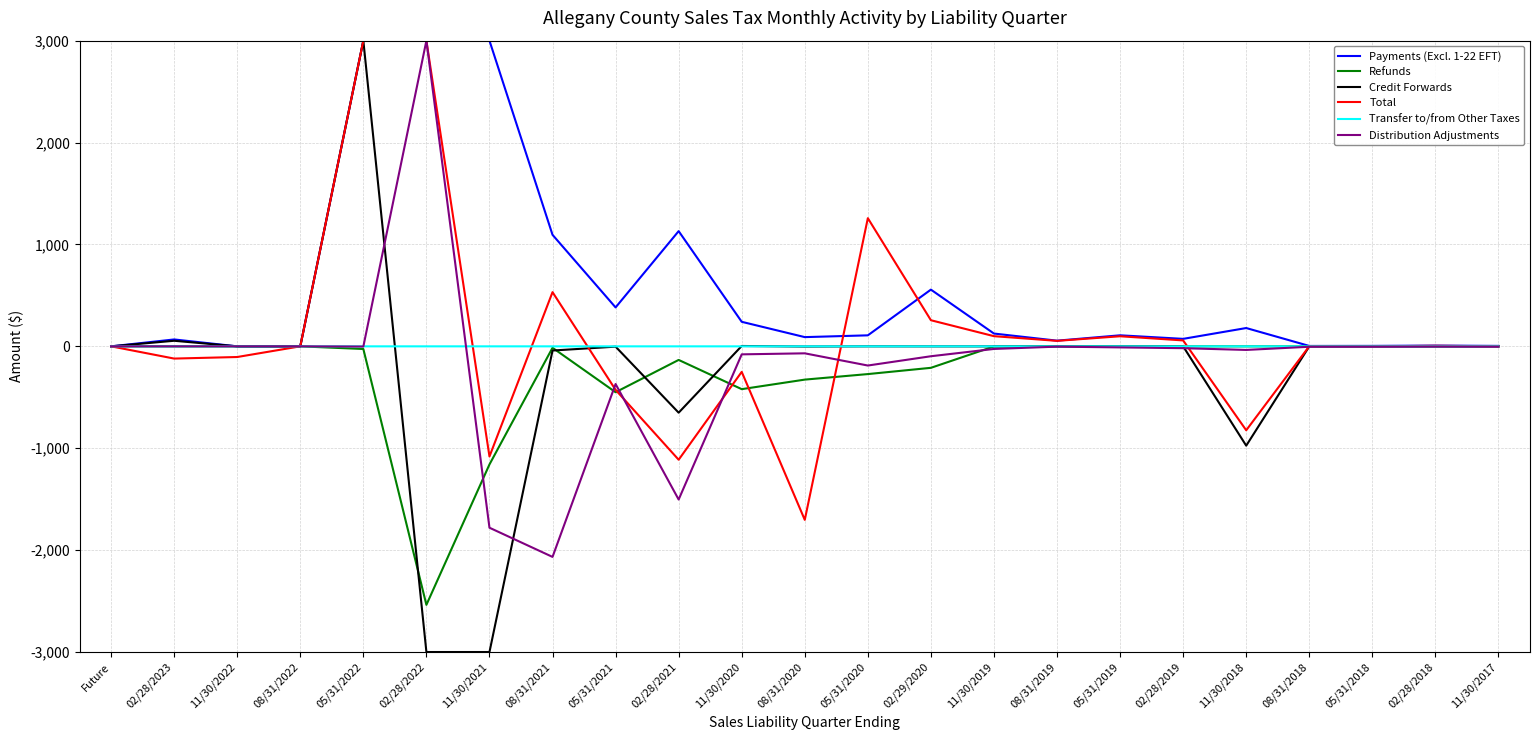

What is the greatest value displayed?

3000.0